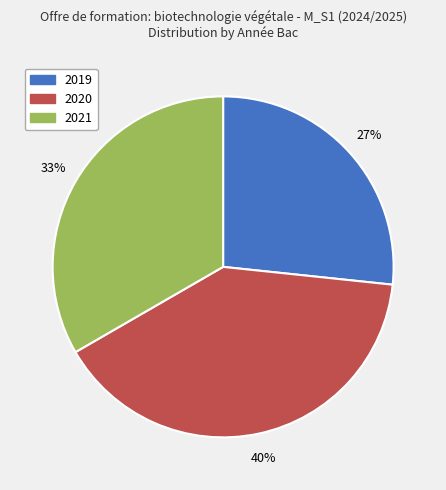

Is there a majority slice in this chart?

No